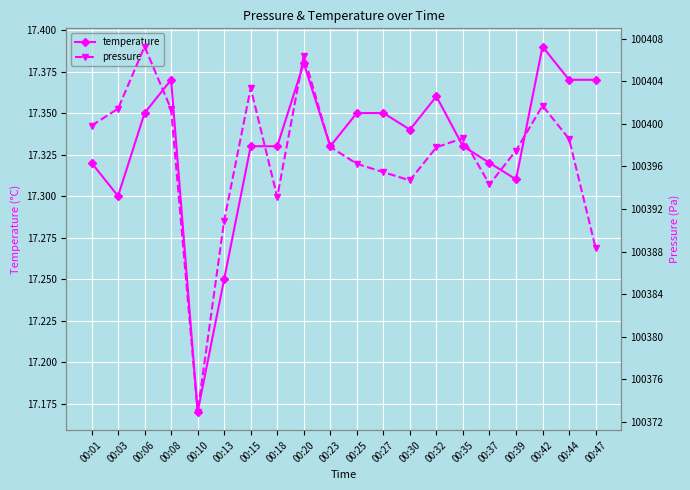

Where is the first local maximum for pressure?

00:06